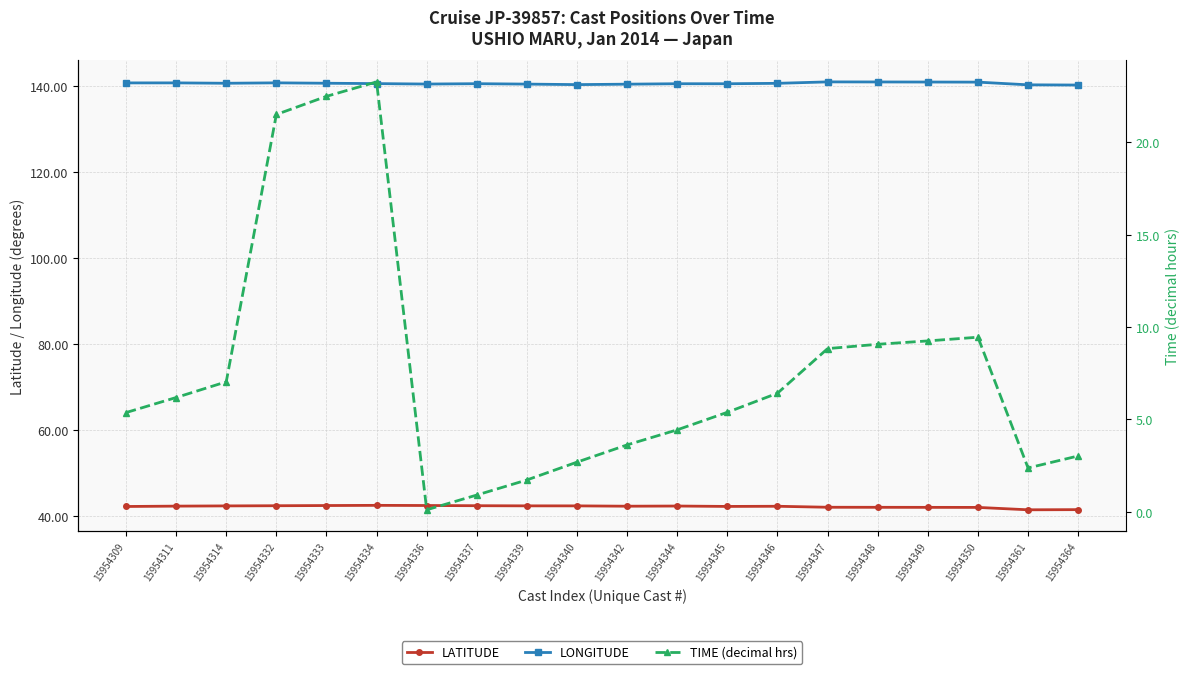

List the series in order of their peak value, lowest first.

TIME (decimal hrs), LATITUDE, LONGITUDE